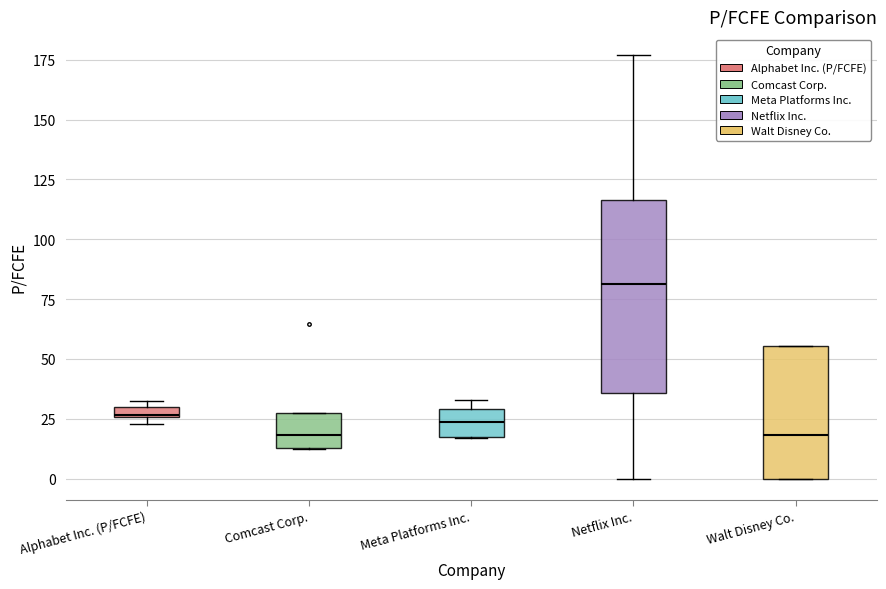

Which box is the tallest, from its lower edge to its upper edge?

Netflix Inc.